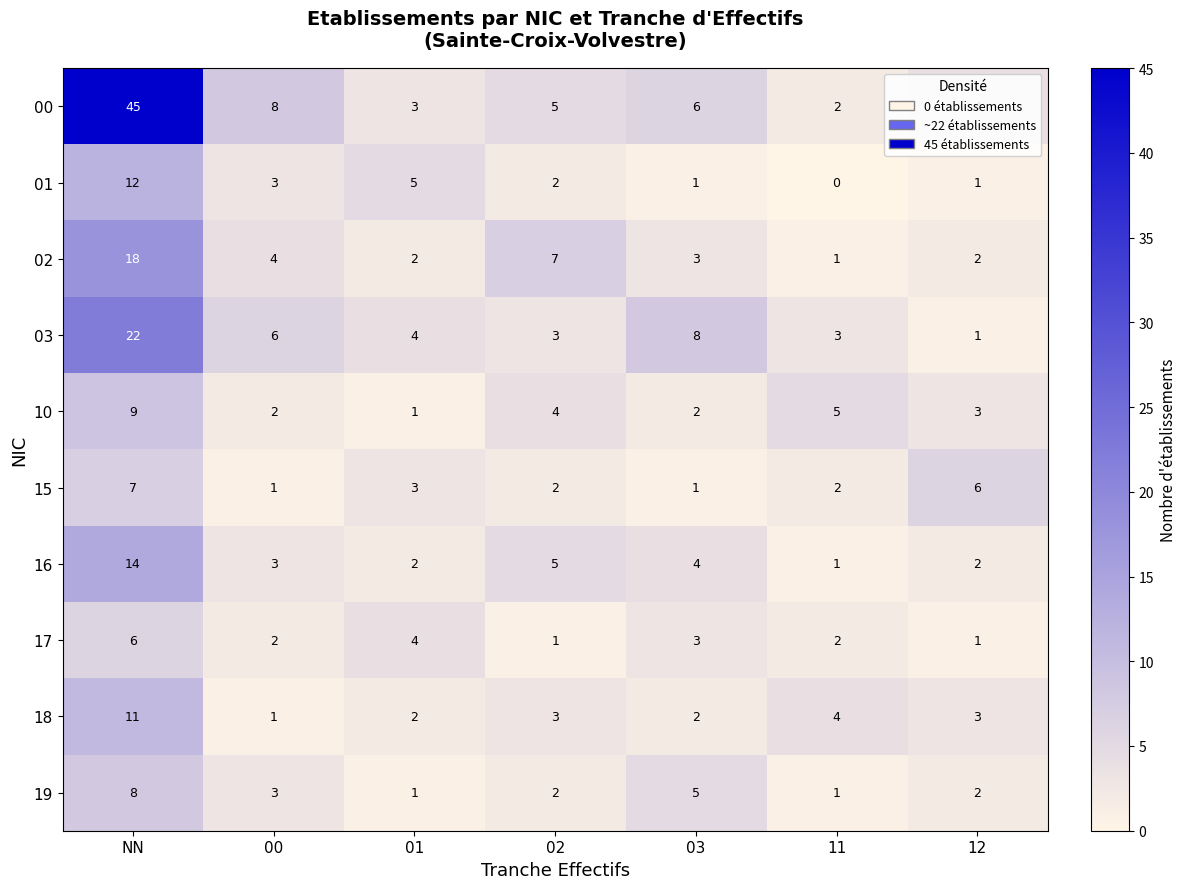

The 19 series shows 9 at 03. True or false?

False